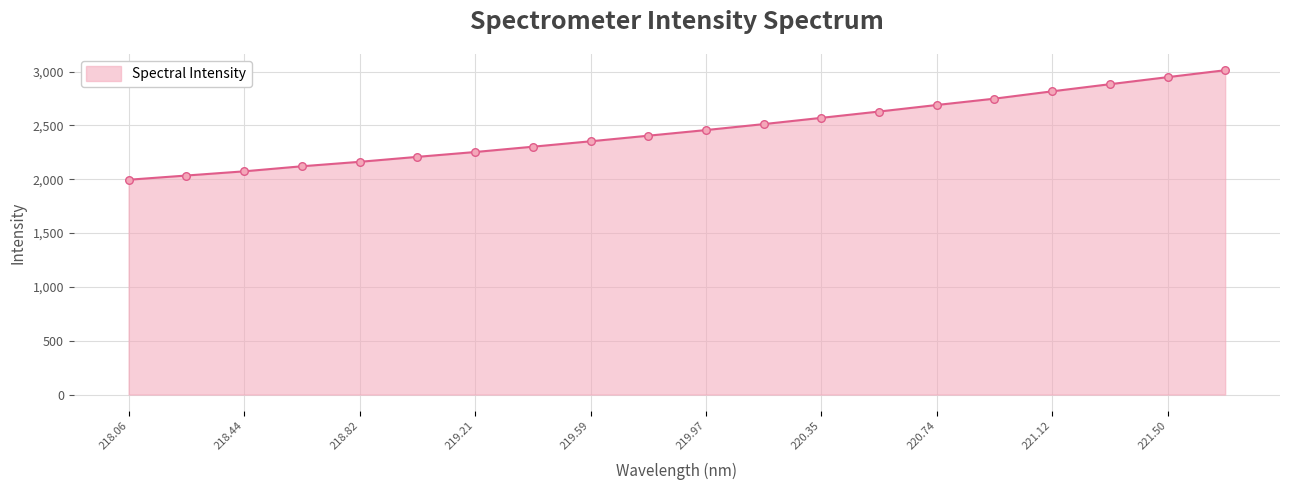

What is the difference between the maximum and minimum values?

1017.7